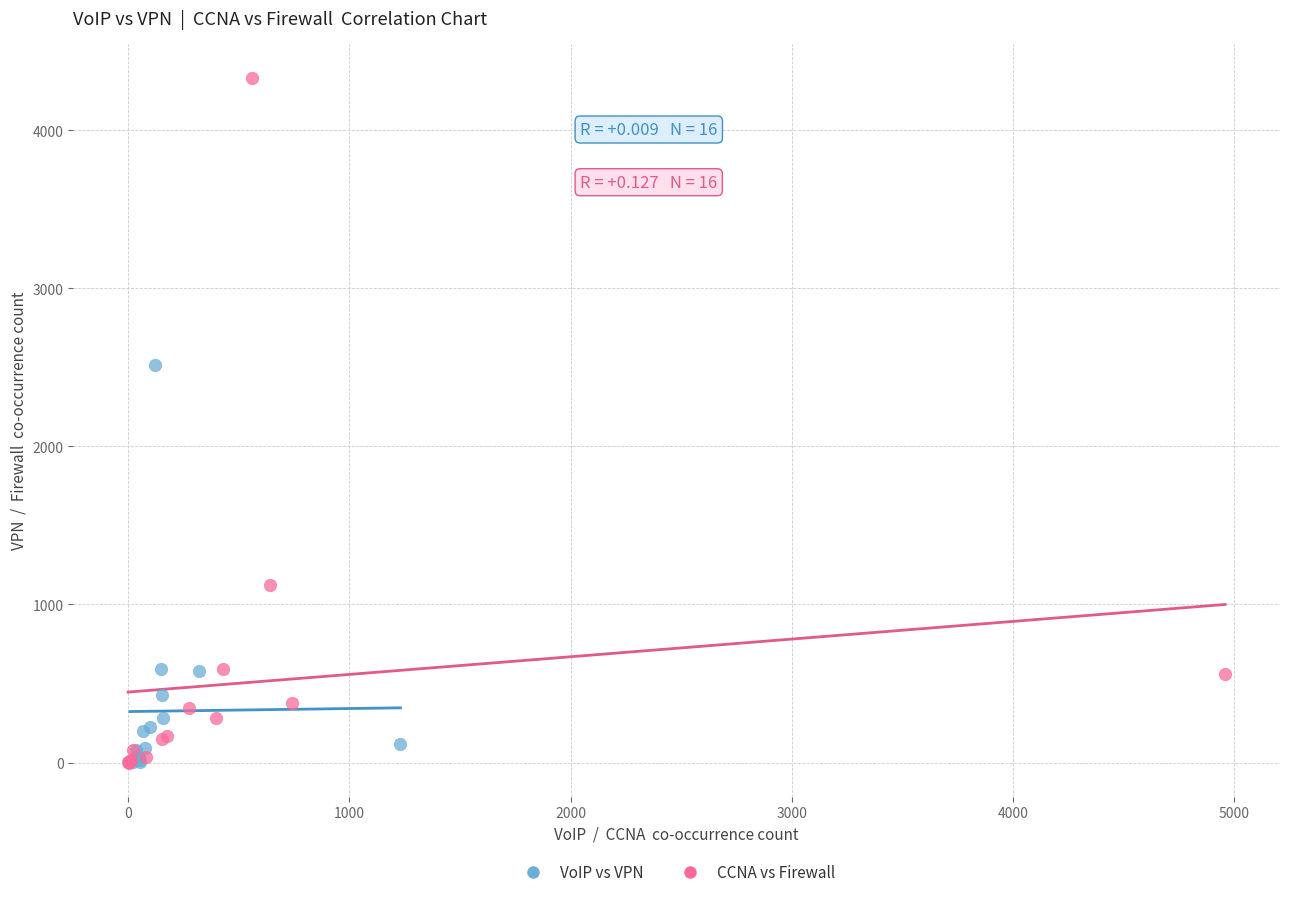

Which series has the largest Y range (max minus min)?

CCNA vs Firewall